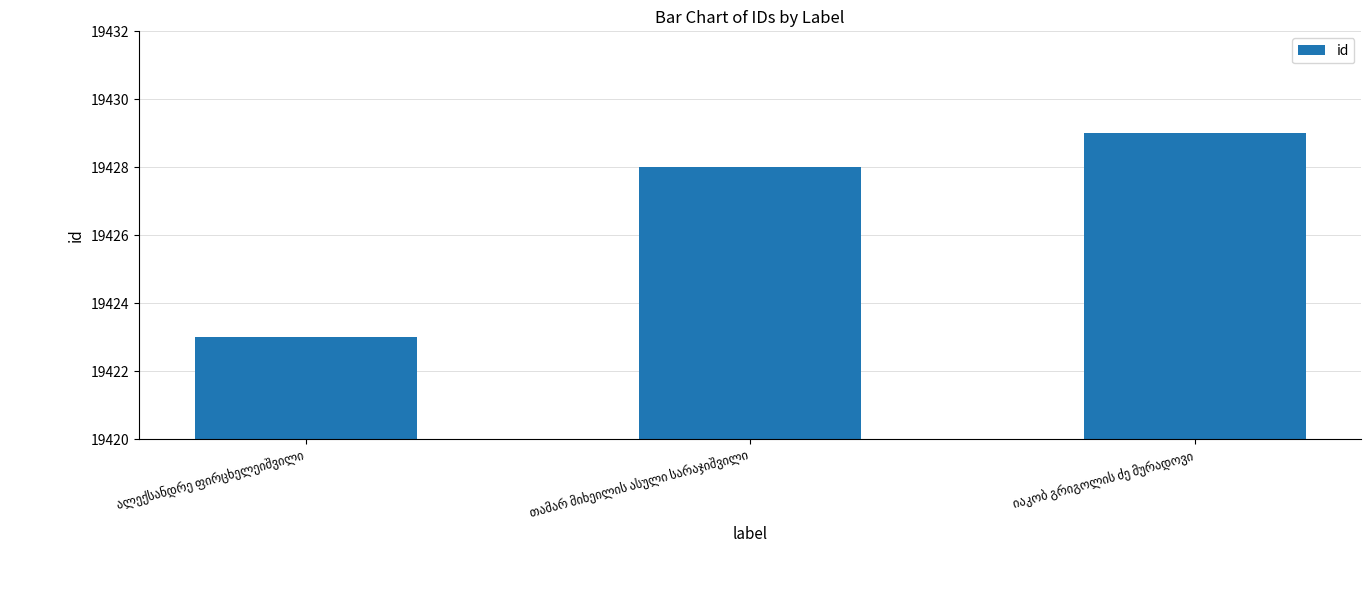

How many data points does each series have?

3